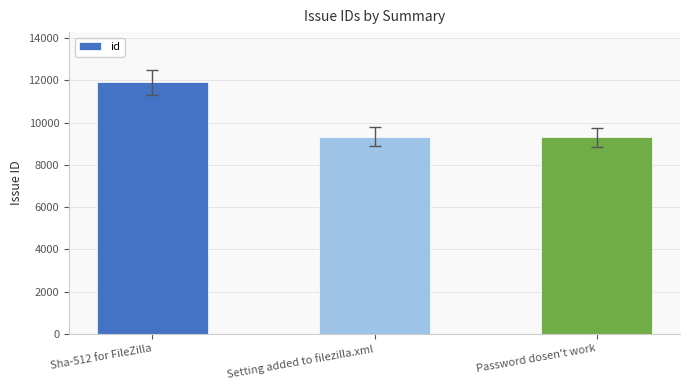

The value at Setting added to filezilla.xml is 9336. True or false?

True